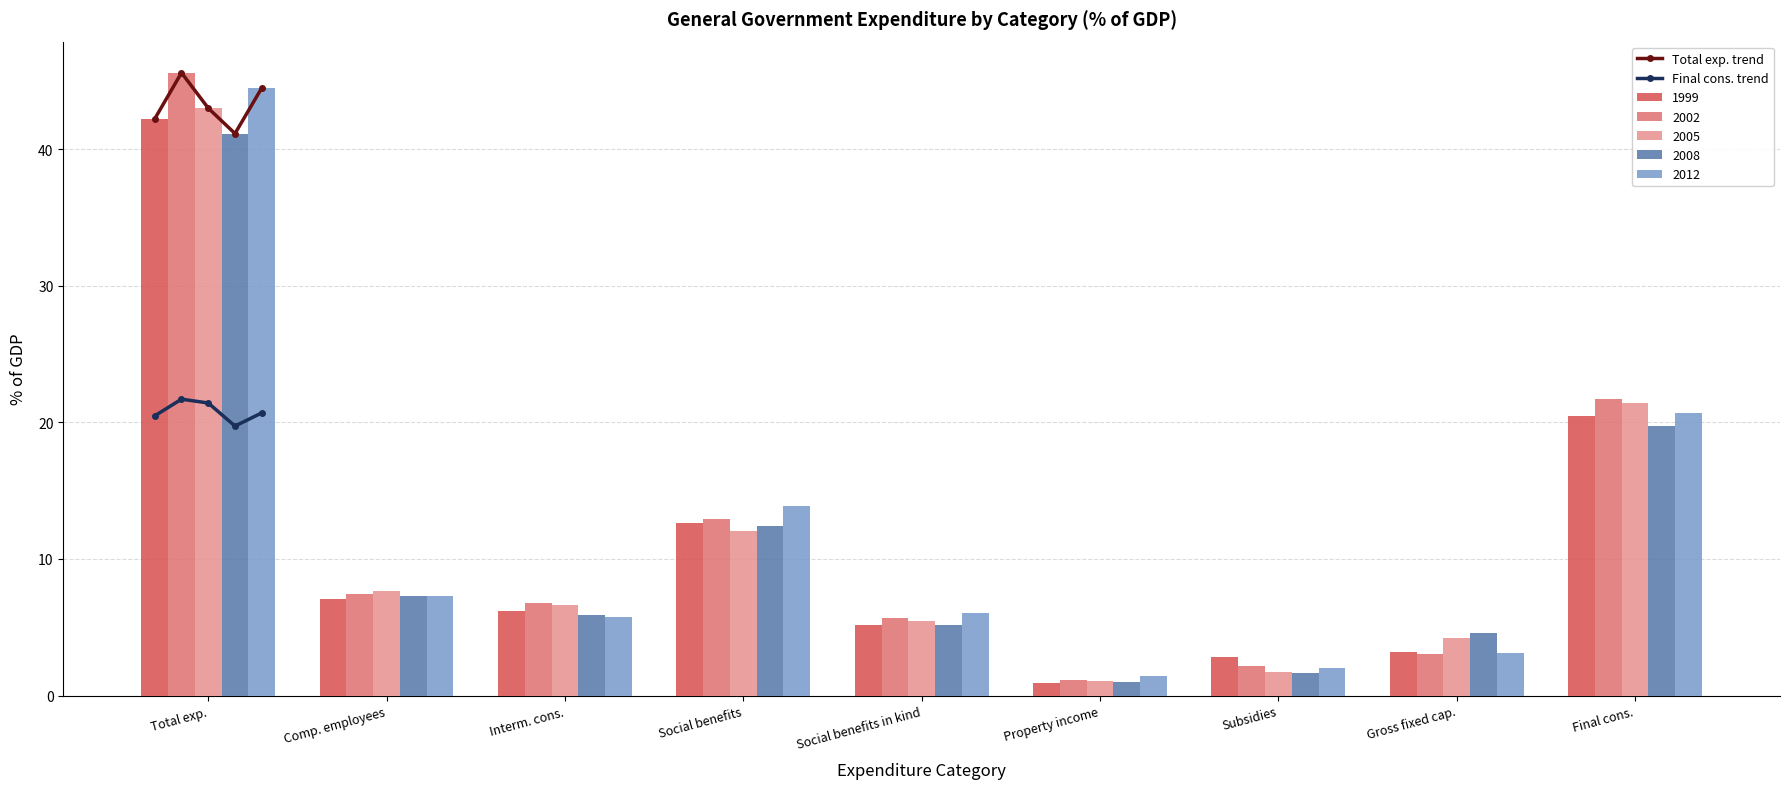

What is the highest value of the Final cons. trend series?

21.7